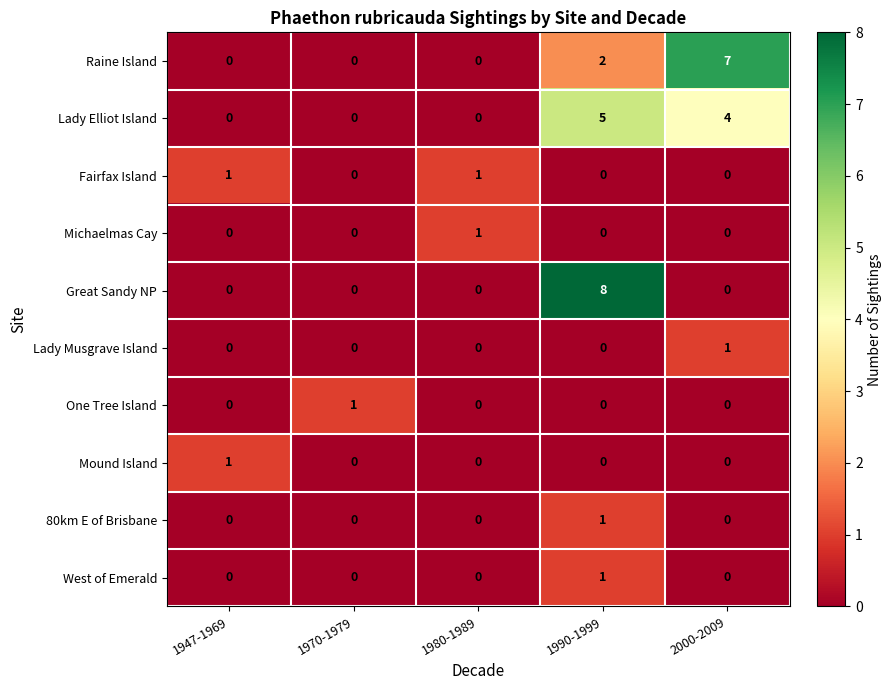

What is the total value across all series at 1990-1999?

17